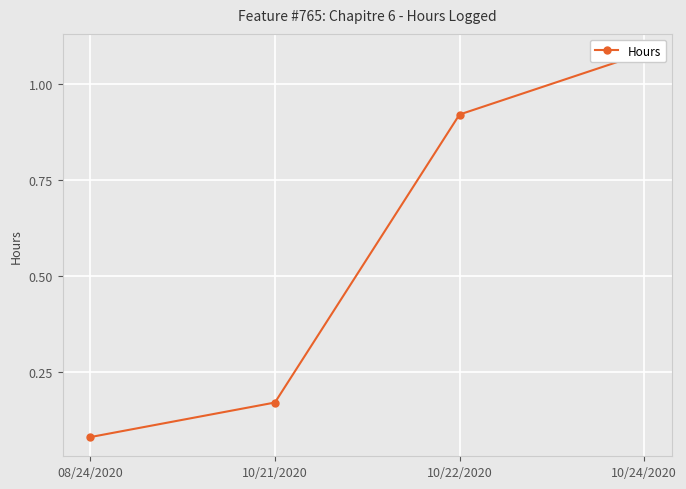

List the labels in order of value, largest first.

10/24/2020, 10/22/2020, 10/21/2020, 08/24/2020